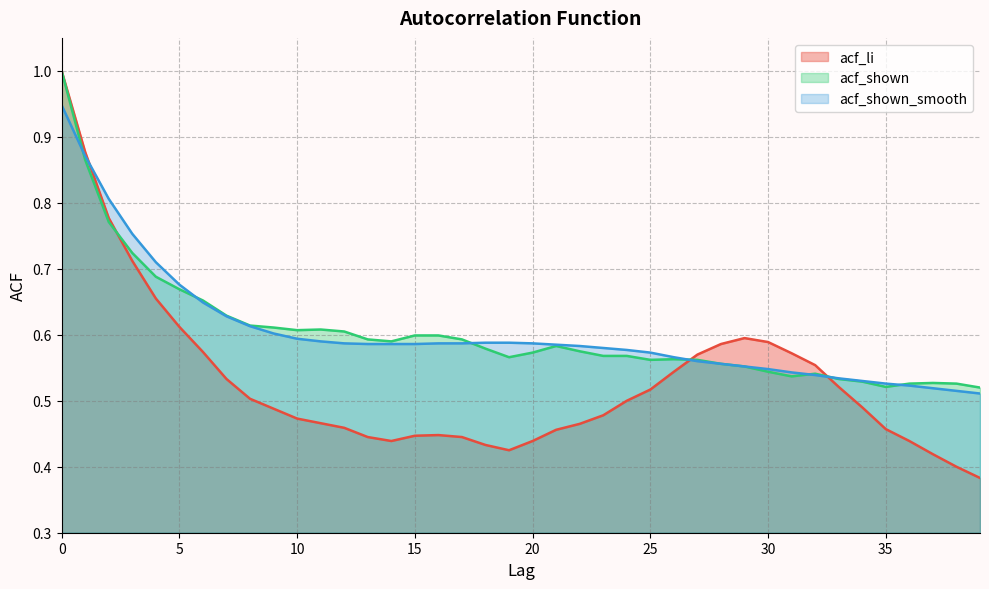

Count the number of categories in the chart.

40